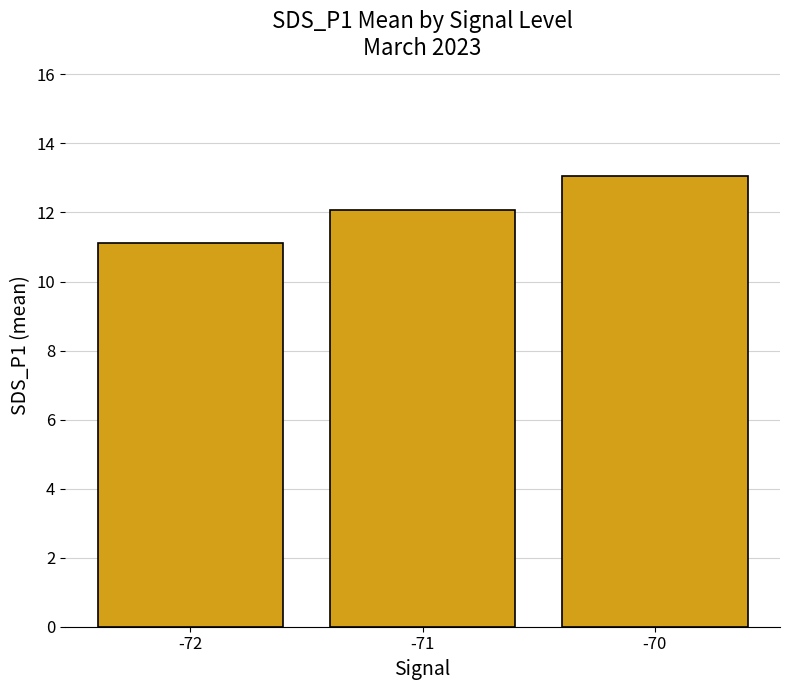

Count the number of categories in the chart.

3